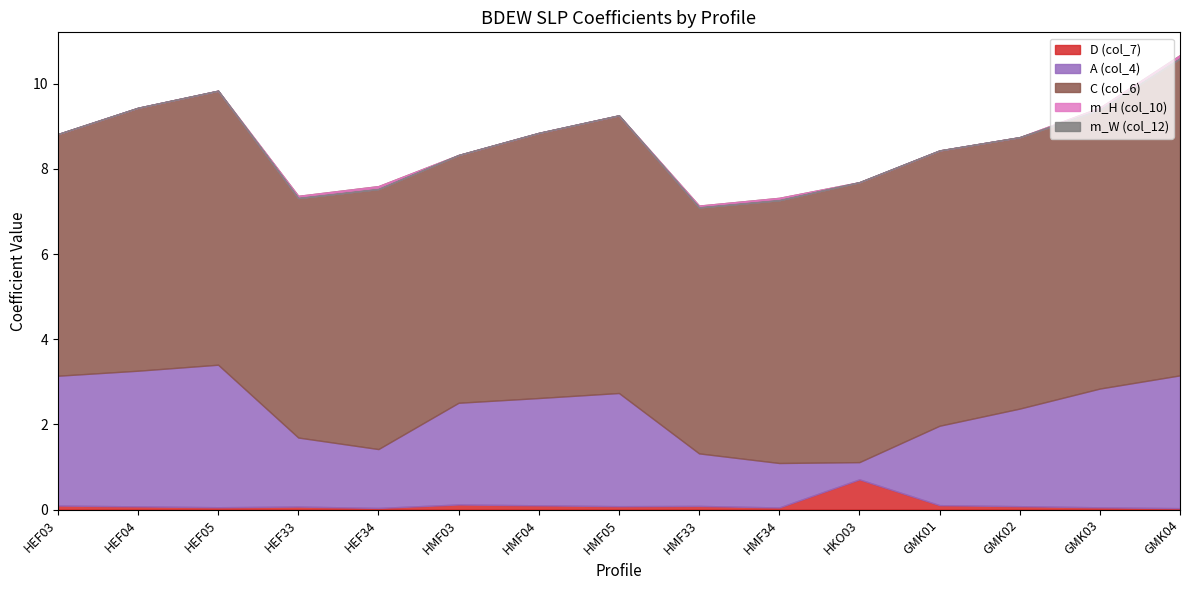

What is the sum of all A (col_4) values?

32.9